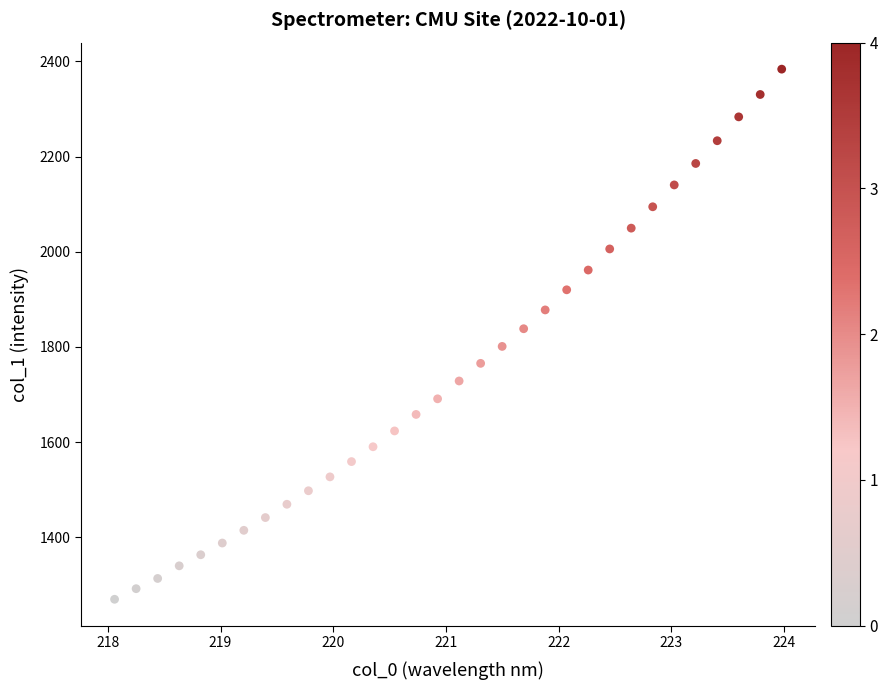

What is the range of X values (max minus min)?

5.9